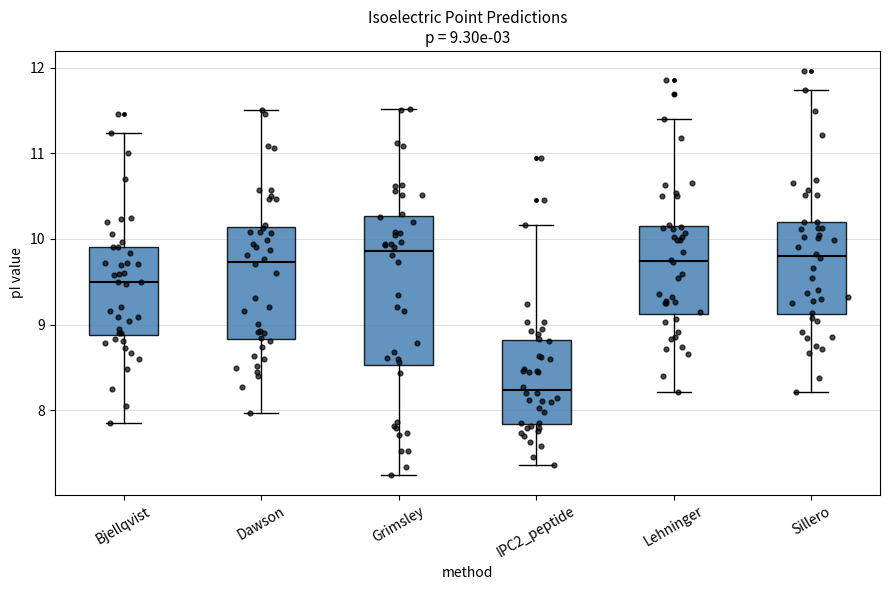

Which box's median line is the lowest?

IPC2_peptide